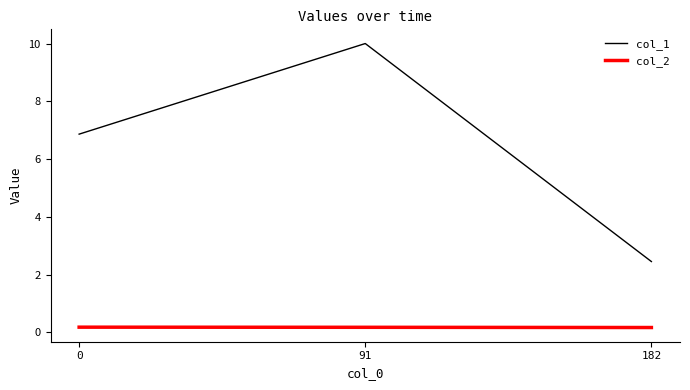

Is it true that col_1 equals 2.5 at 182?

True